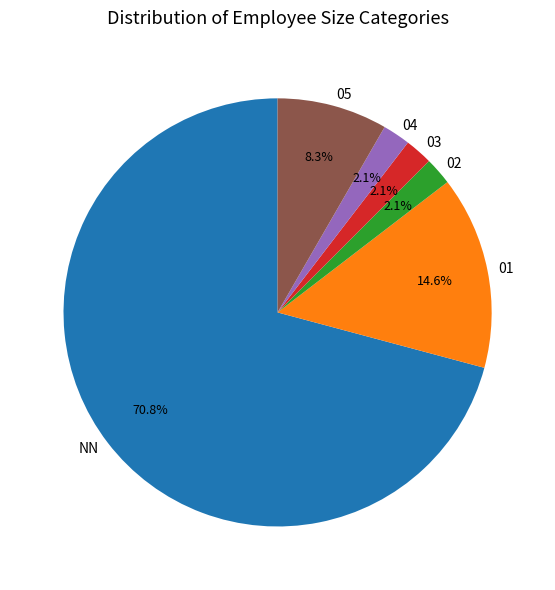

How many slices are in this pie chart?

6